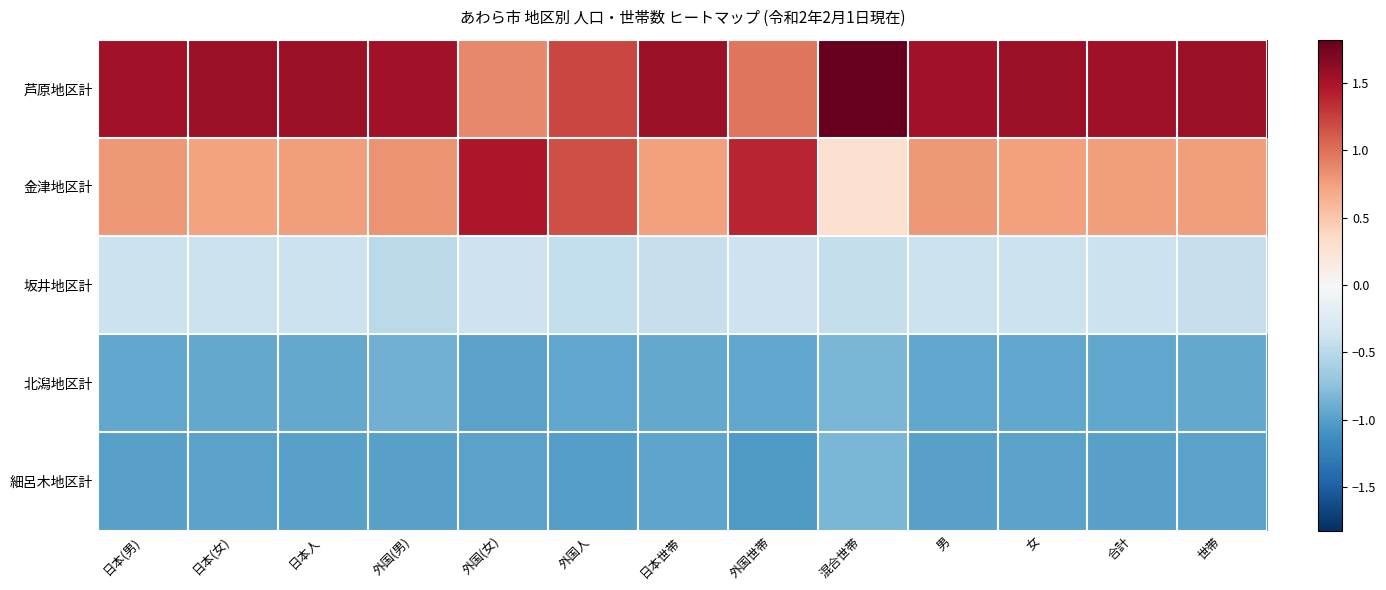

Between 男 and 合計, which series saw the biggest shift?

金津地区計